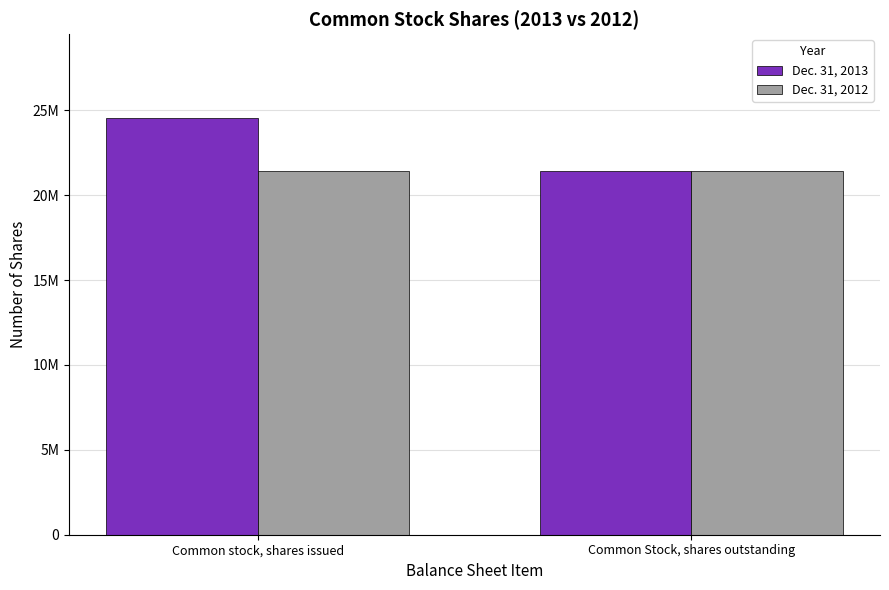

At which category is the sum across all series the highest?

Common stock, shares issued